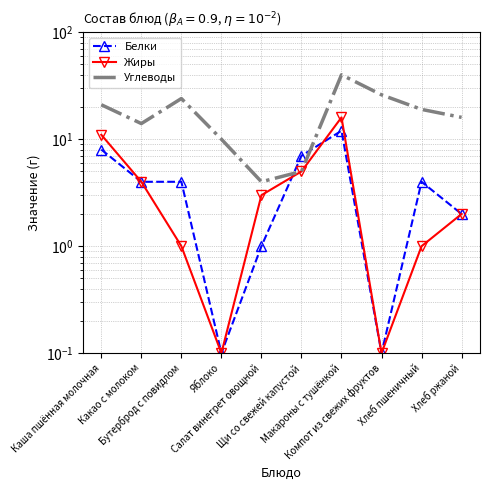

The Углеводы series shows 19.1 at Какао с молоком. True or false?

False